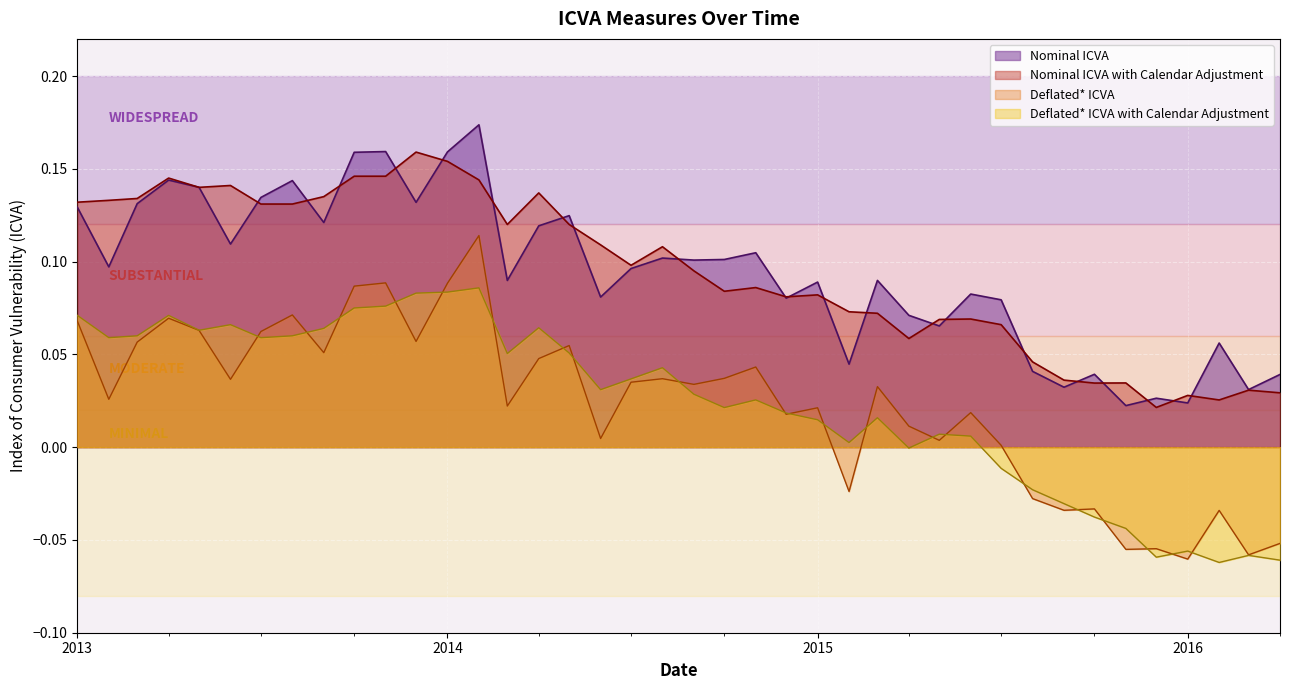

True or false: Nominal ICVA and Deflated* ICVA cross at least once.

False